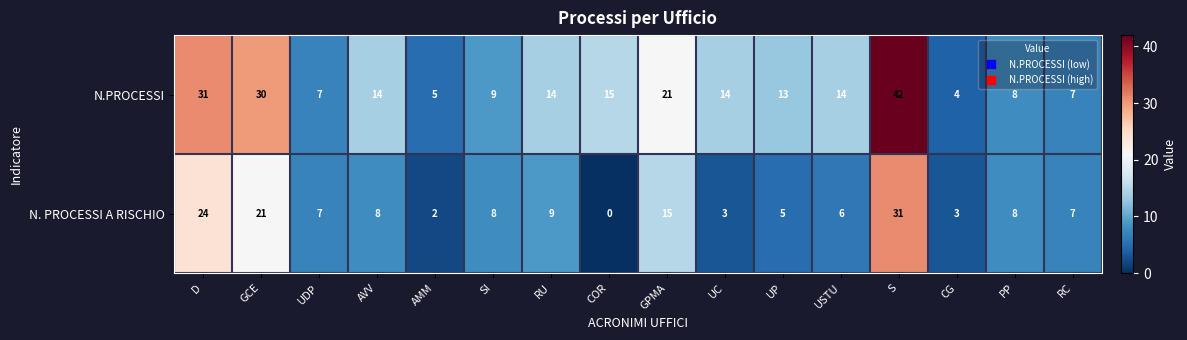

True or false: N. PROCESSI A RISCHIO has a value of 11 at AVV.

False